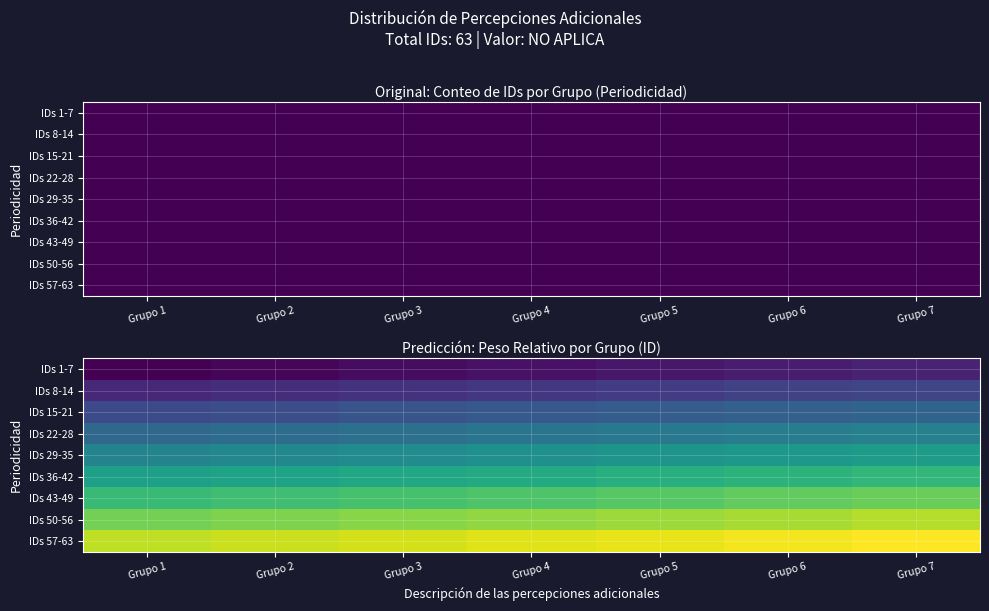

What is the difference between the highest and lowest values at Grupo 3?

56